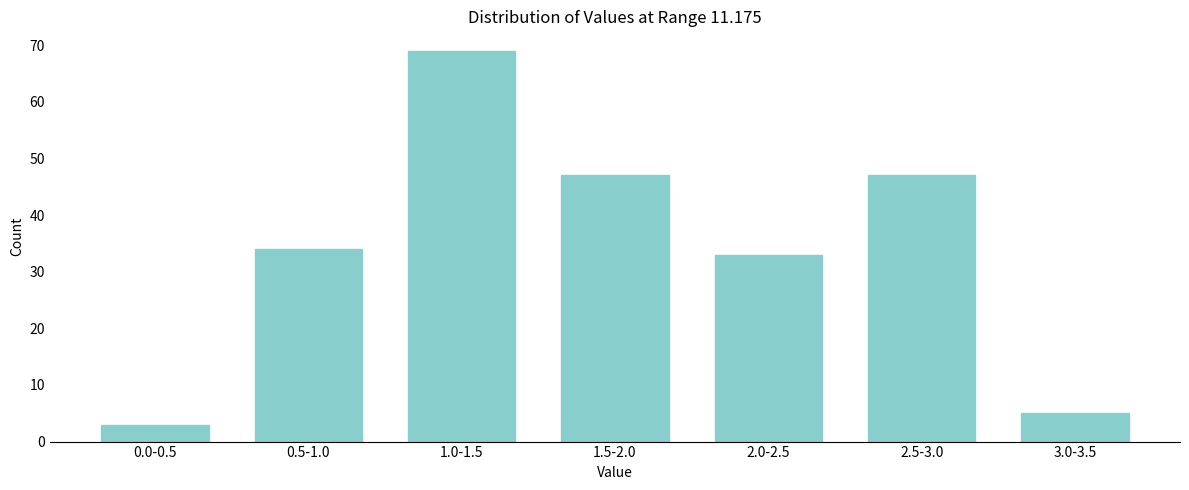

Reading left to right, what are all the values shown in this chart?

3	34	69	47	33	47	5